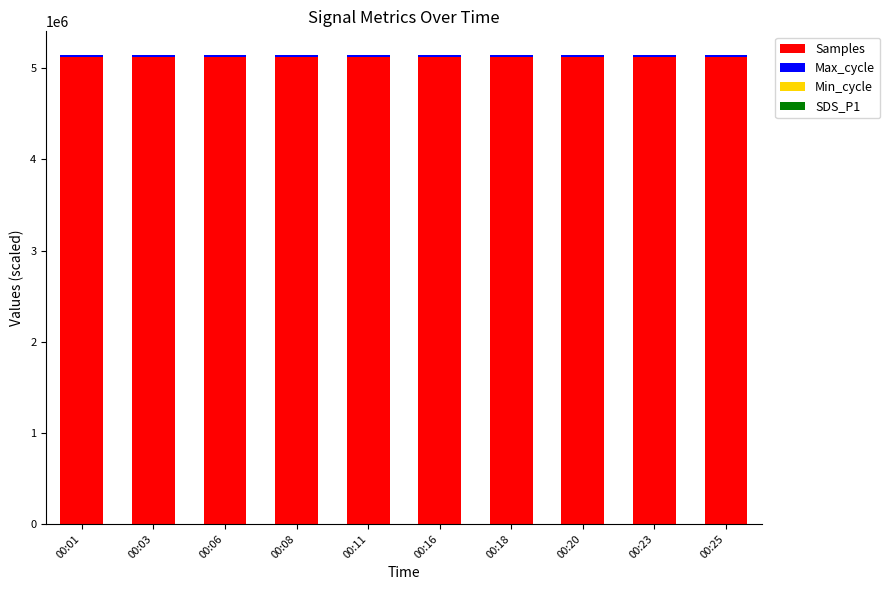

How many categories are shown in the chart?

10